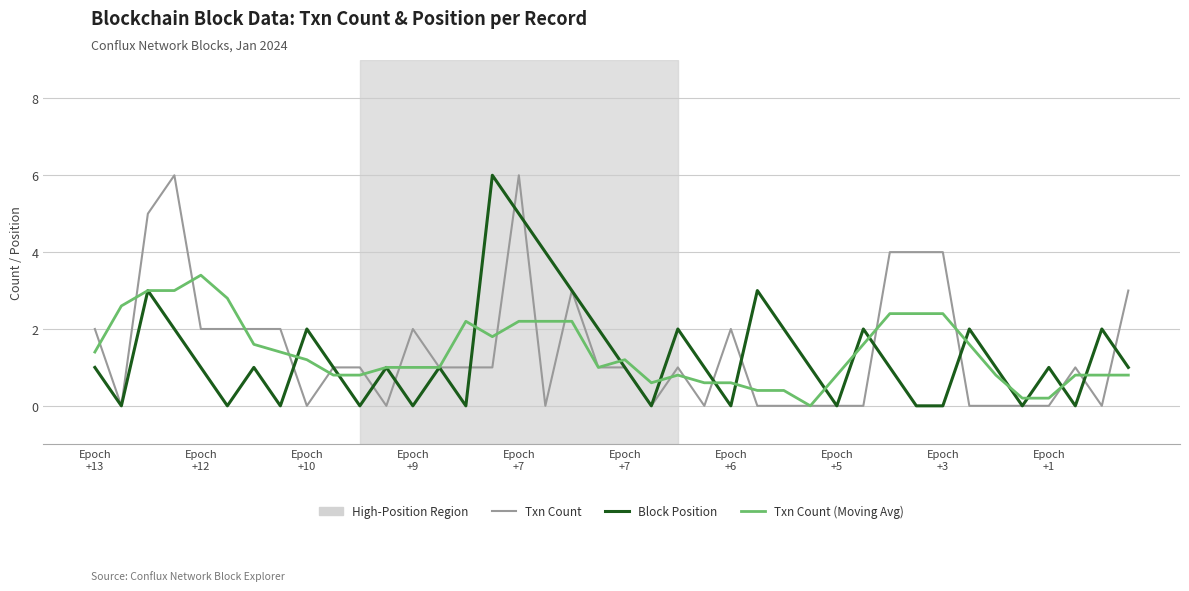

What is the highest value of the Block Position series?

6.0